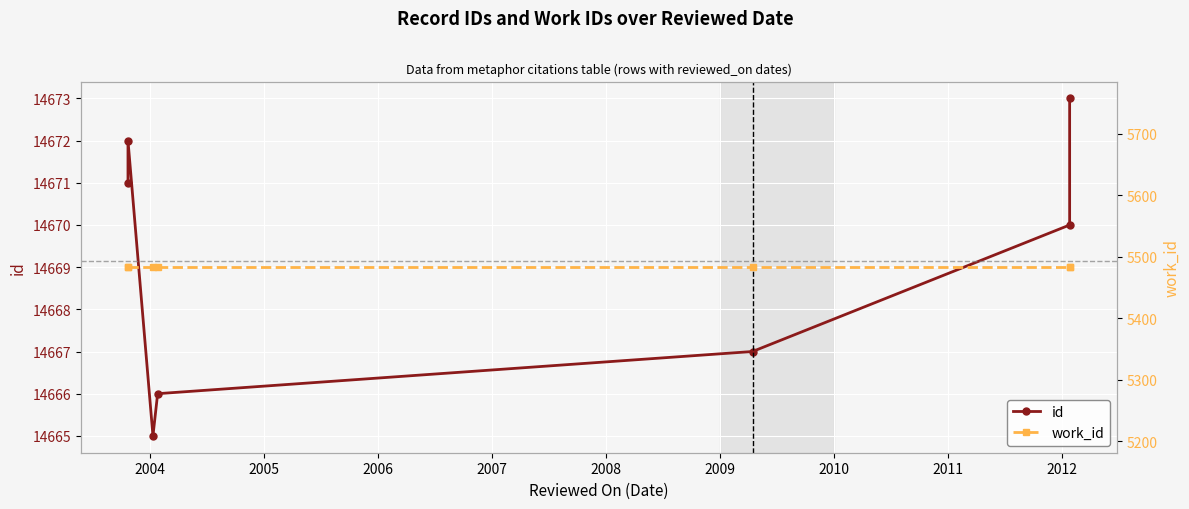

What is the difference between the maximum and second lowest values in the id series?

7